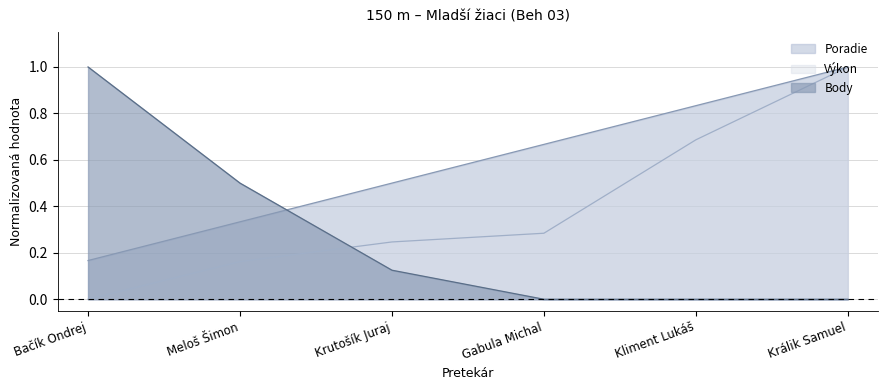

What are all the series names shown in the legend?

Poradie, Výkon, Body